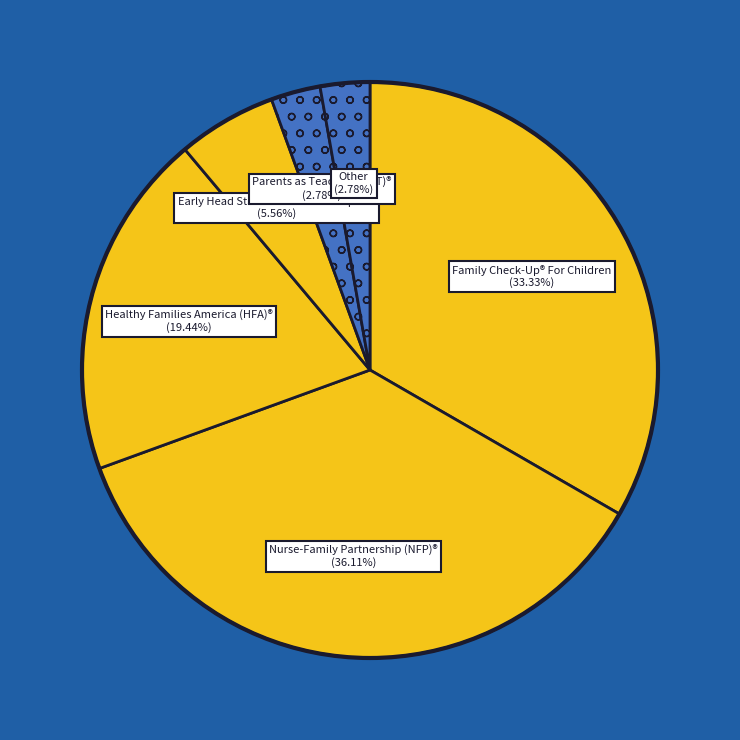

To the nearest percent, what is the difference between the largest and smallest slice percentages?

33%